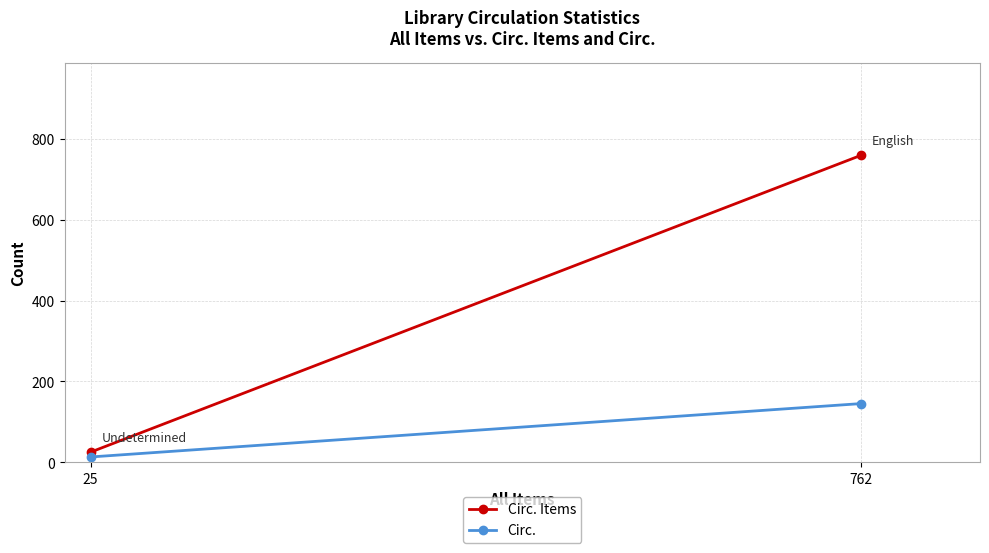

At which category is the sum across all series the highest?

762